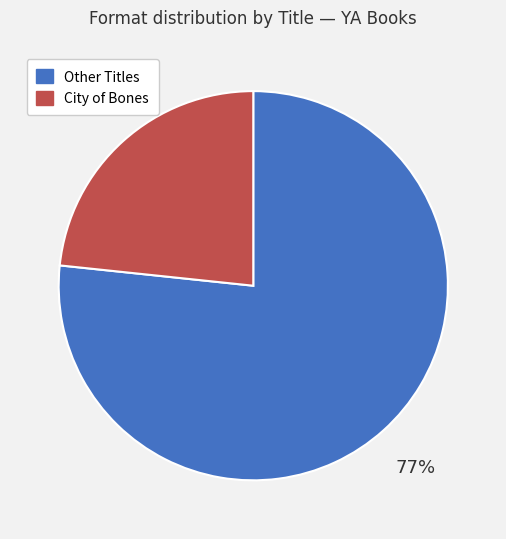

To the nearest percent, what is the average slice percentage?

50%